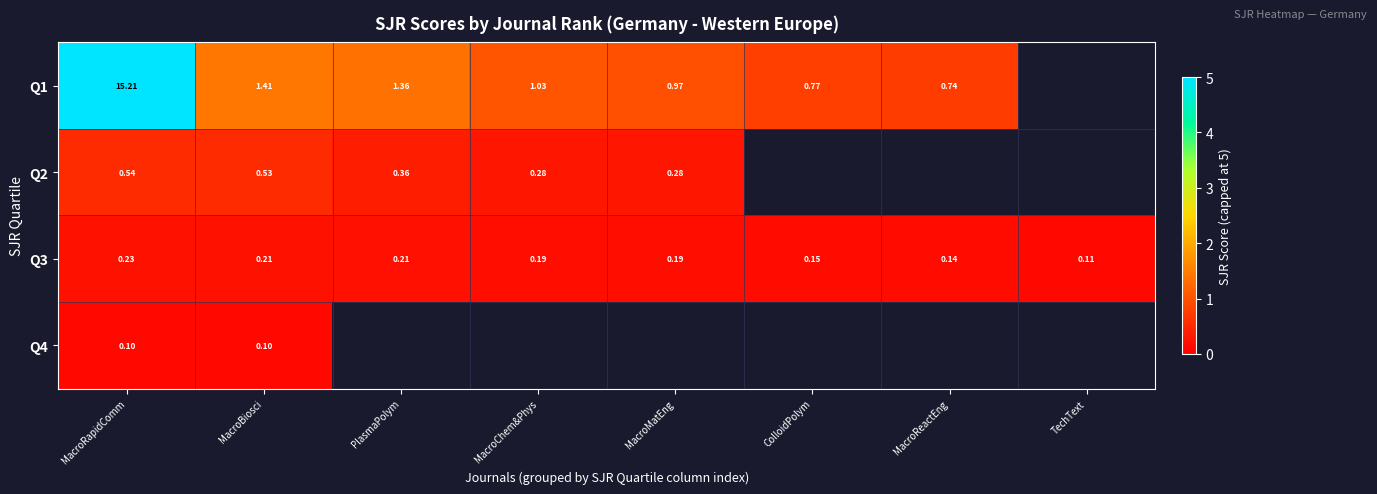

Which category has the lowest value in the Q3 series?

TechText